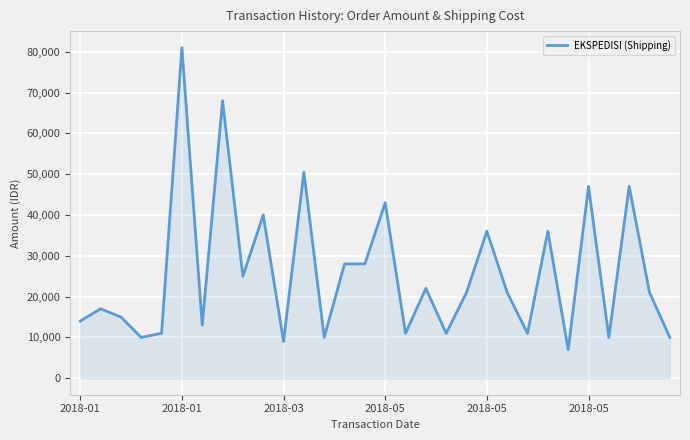

What is the difference between the maximum and minimum values?

74000